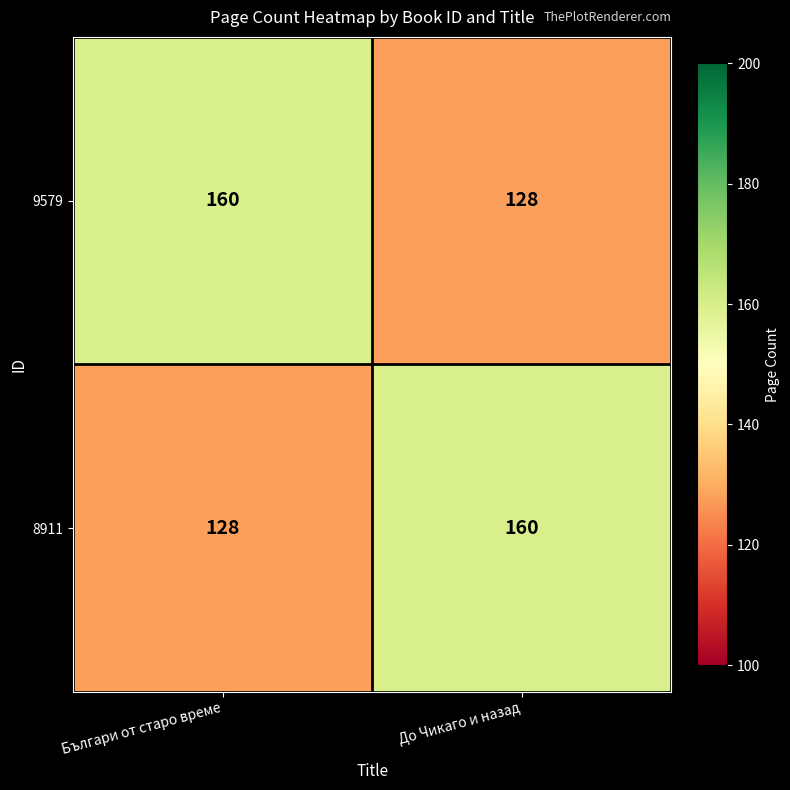

How many data points in 9579 are less than 160?

1